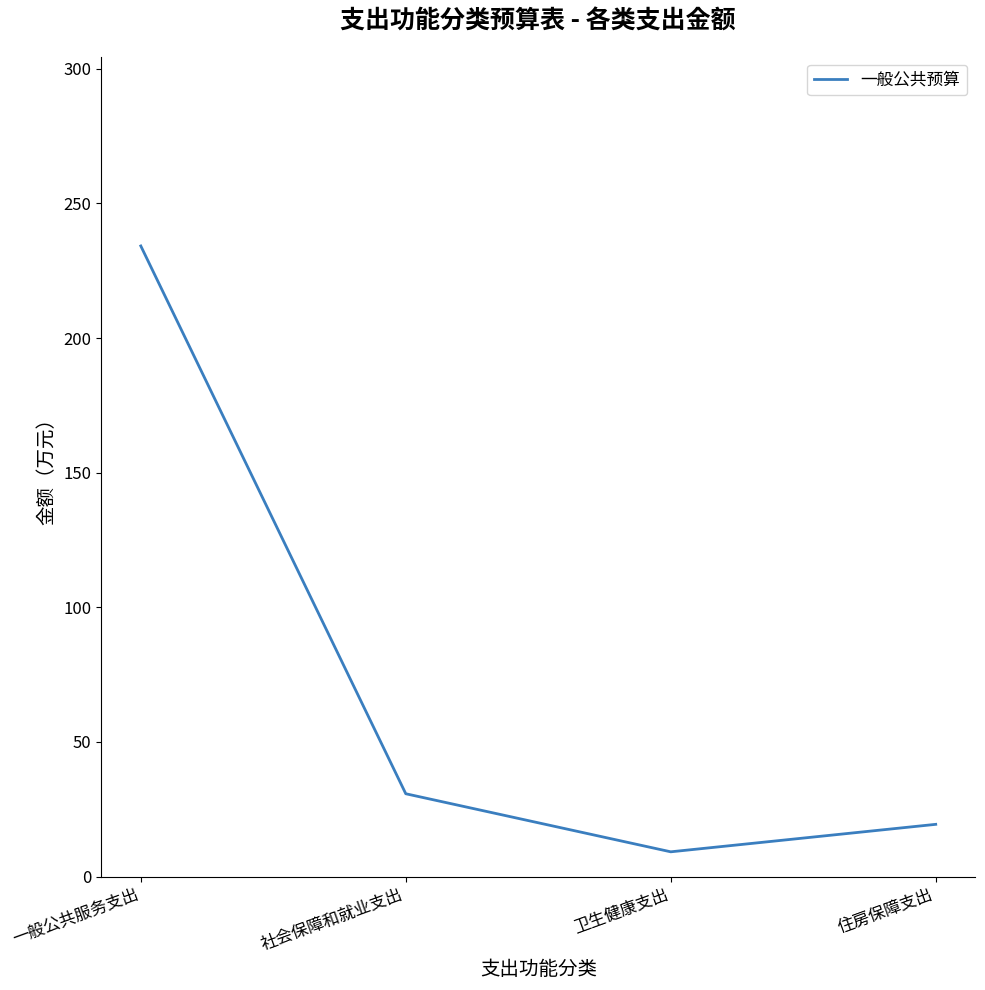

True or false: there are more than 1 points higher than both neighbors.

False